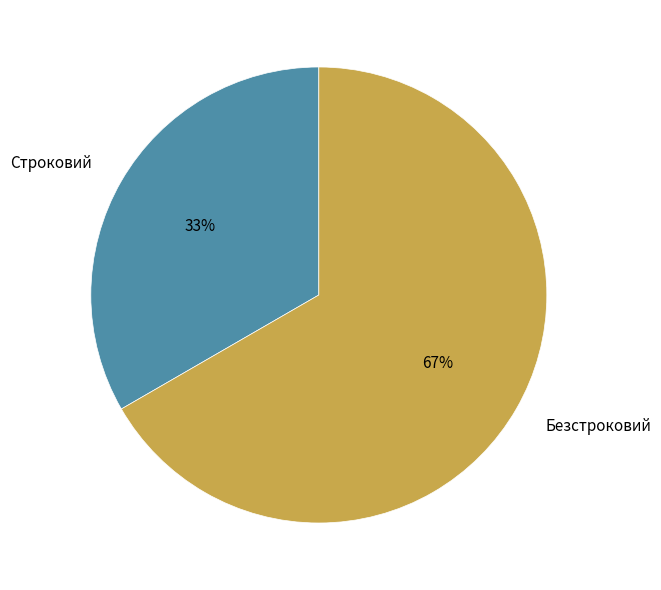

True or false: Строковий accounts for 33% of the total.

True